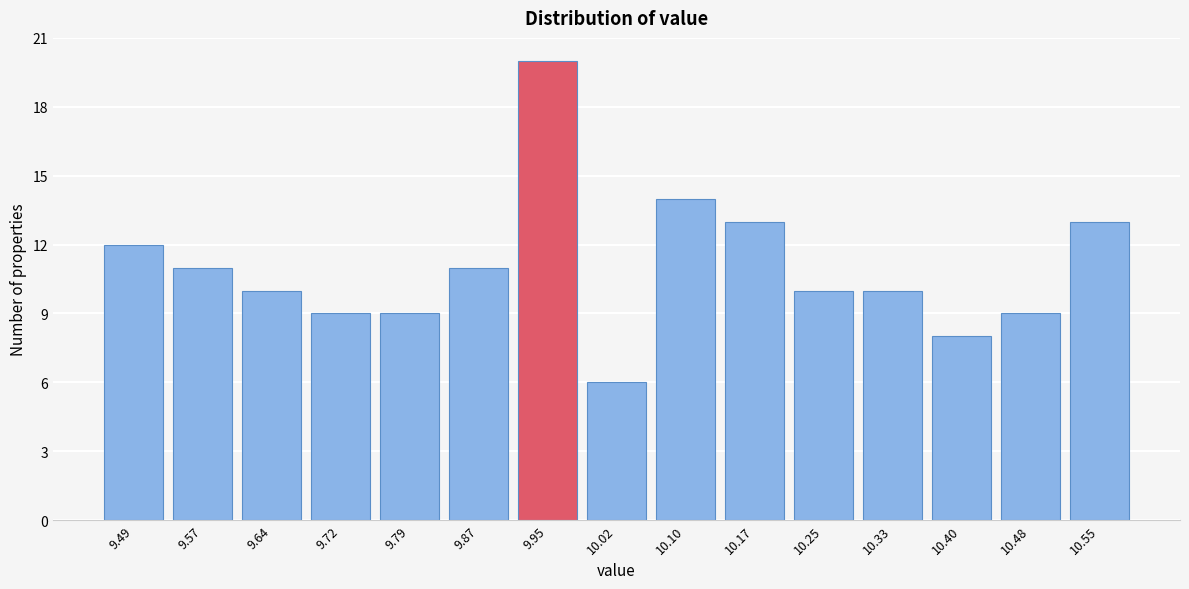

Reading left to right, list all the values displayed in this chart.

12	11	10	9	9	11	20	6	14	13	10	10	8	9	13